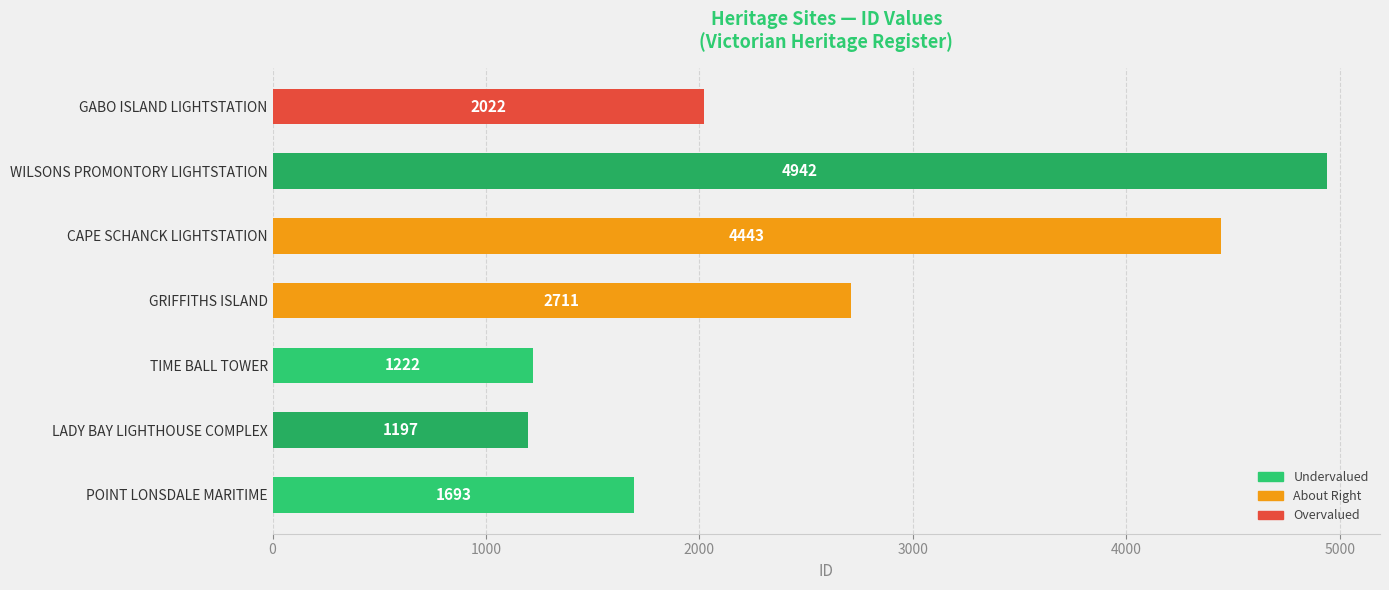

Count the number of data series in this chart.

1